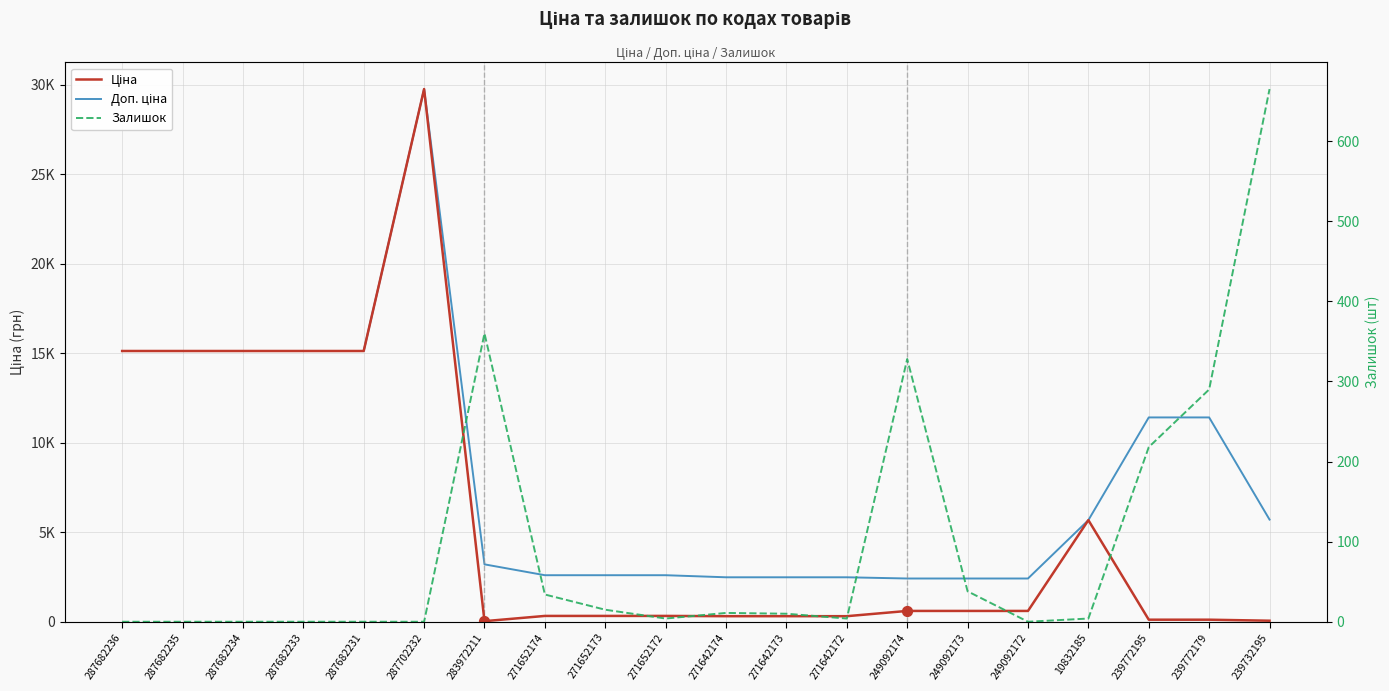

Is the value of Доп. ціна at 10832185 greater than the value of Ціна at 249092172?

Yes